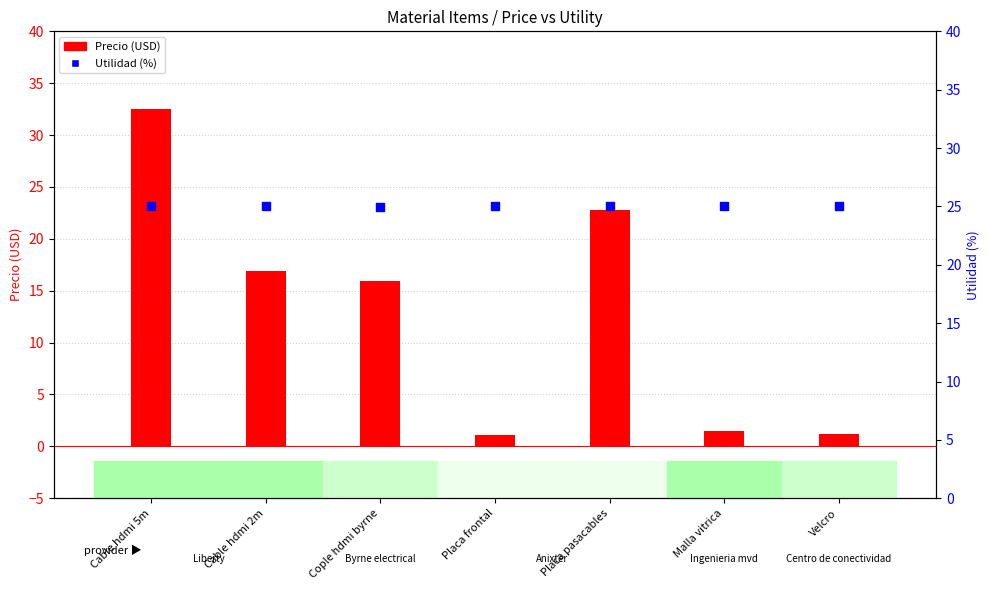

What are all the series names shown in the legend?

Precio (USD), Utilidad (%)